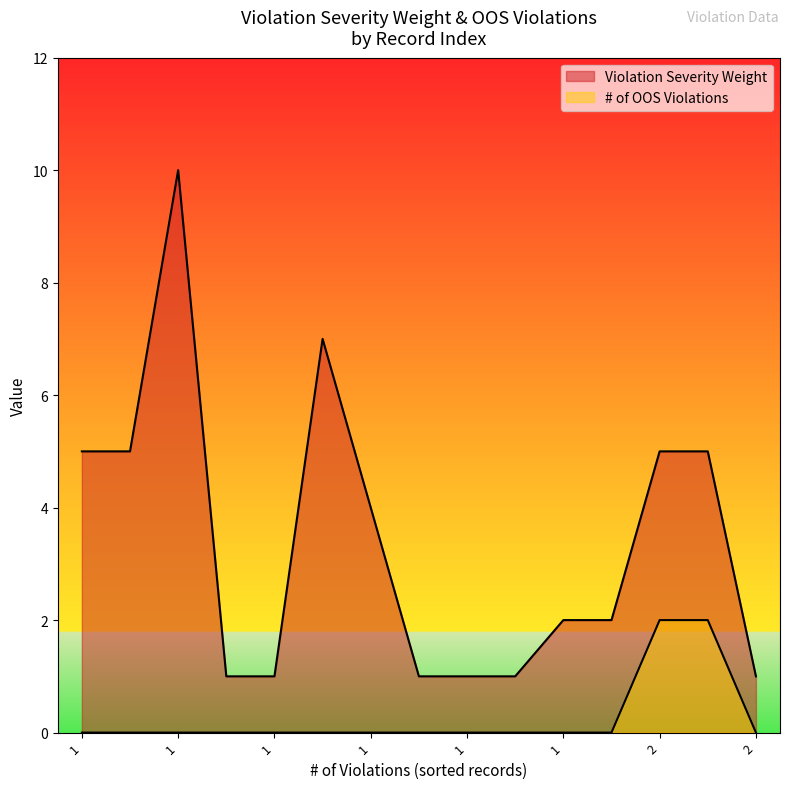

How many lines are shown in the chart?

2